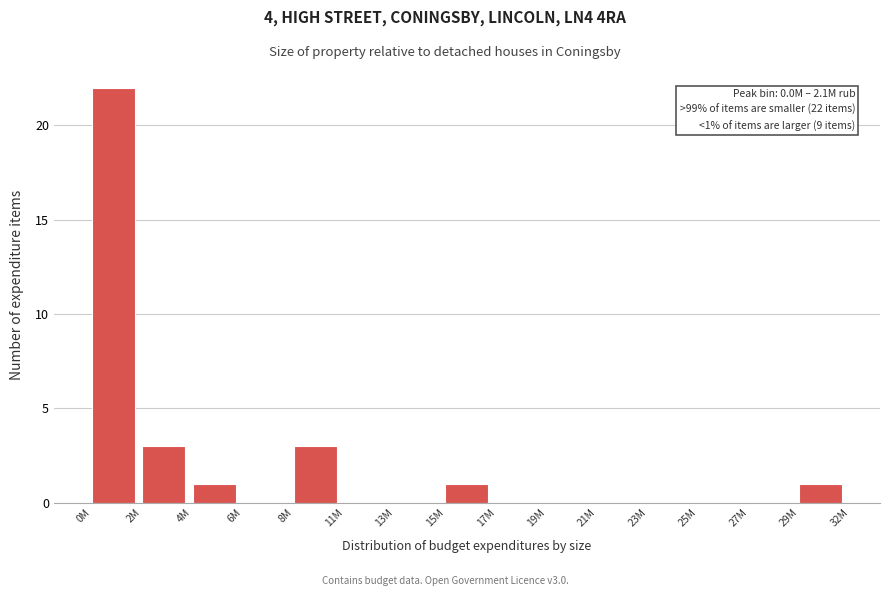

Reading left to right, extract all data points from this chart.

0M=22	2M=3	4M=1	6M=0	8M=3	11M=0	13M=0	15M=1	17M=0	19M=0	21M=0	23M=0	25M=0	27M=0	29M=1